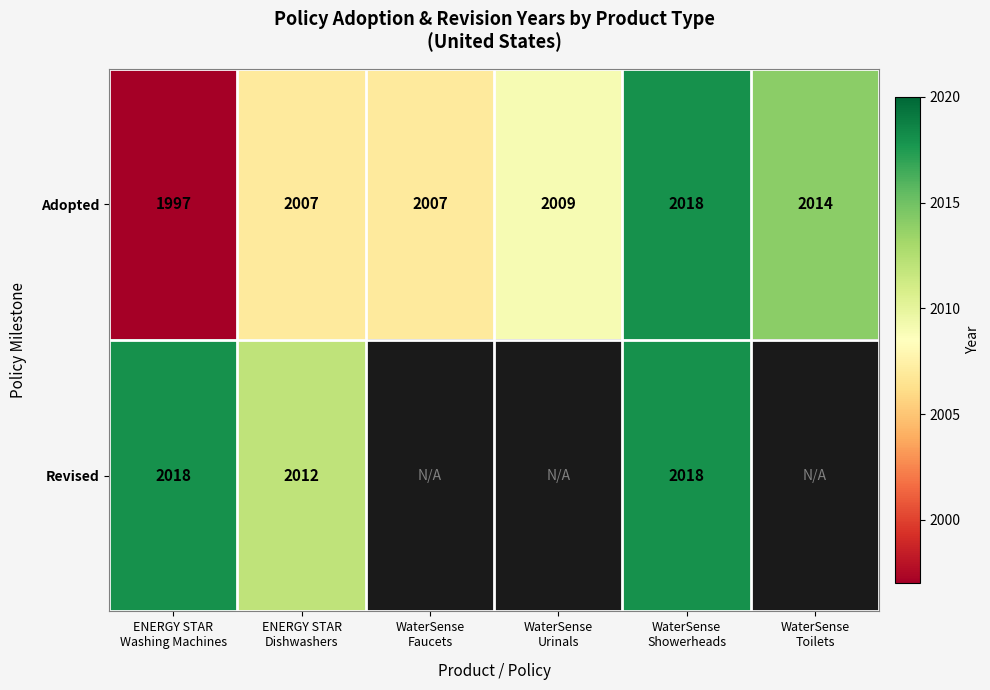

What is the difference between the second highest and minimum values in the Adopted series?

17